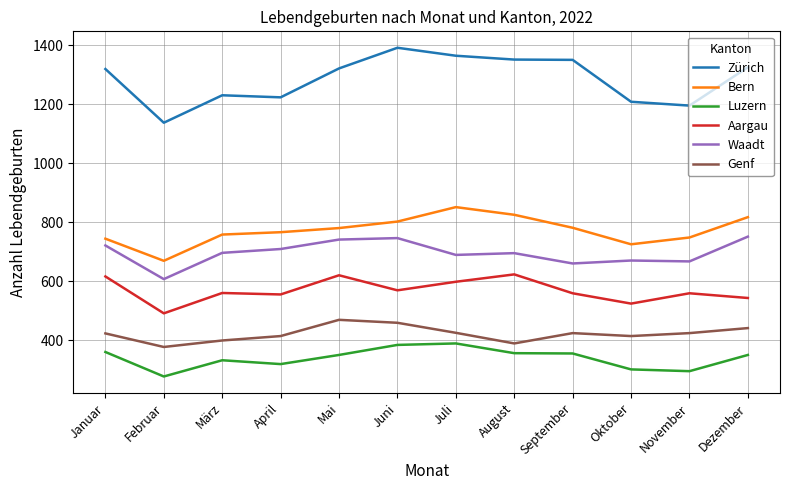

True or false: Waadt and Aargau cross at least once.

False